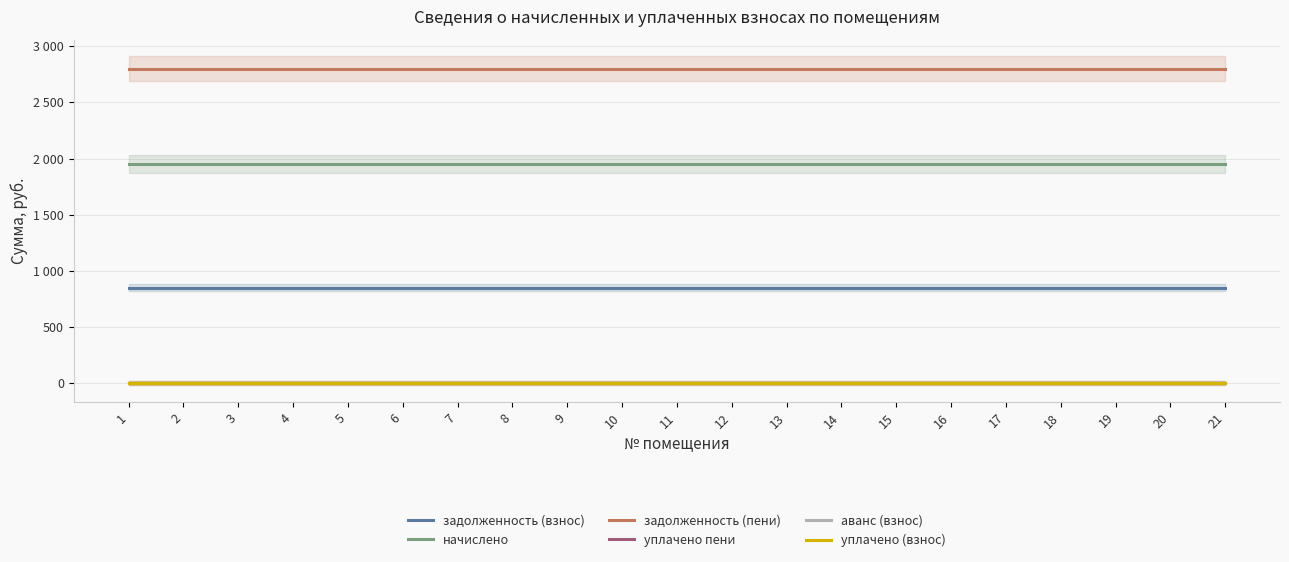

Does the chart display data point markers on the line(s)?

No